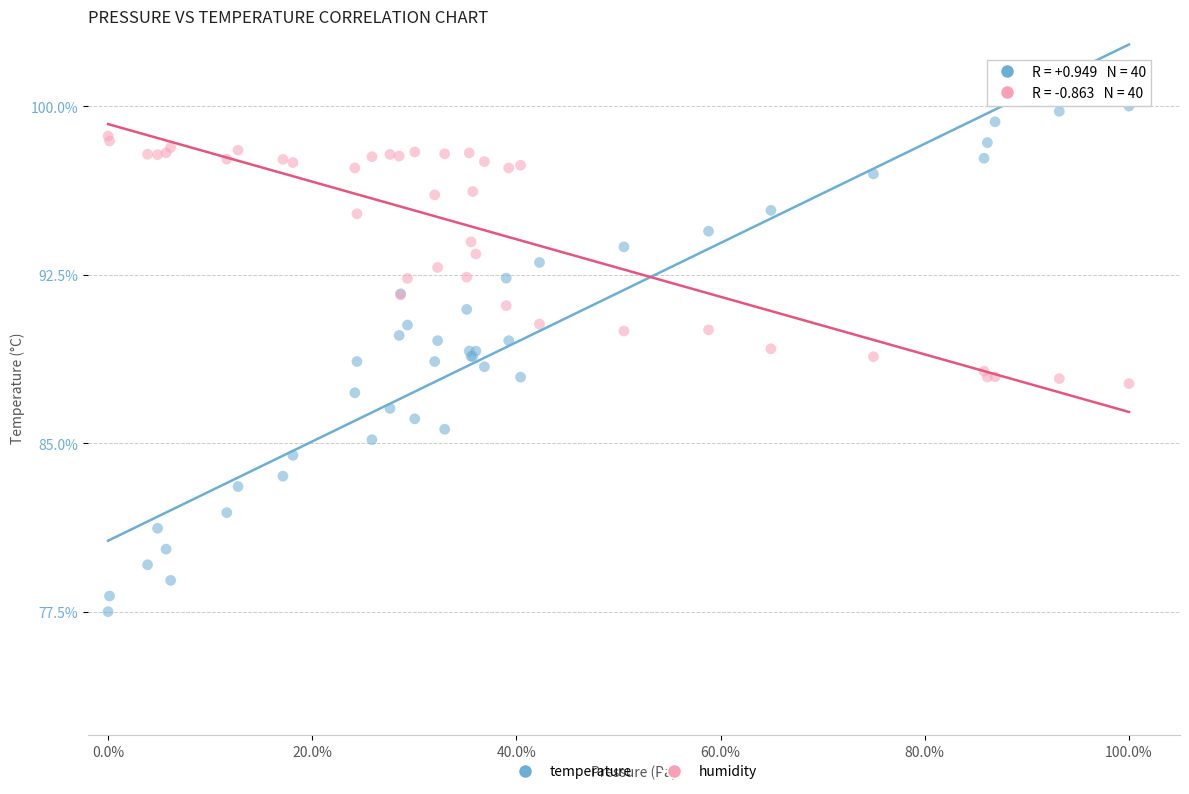

Which series reaches the maximum Y coordinate?

temperature